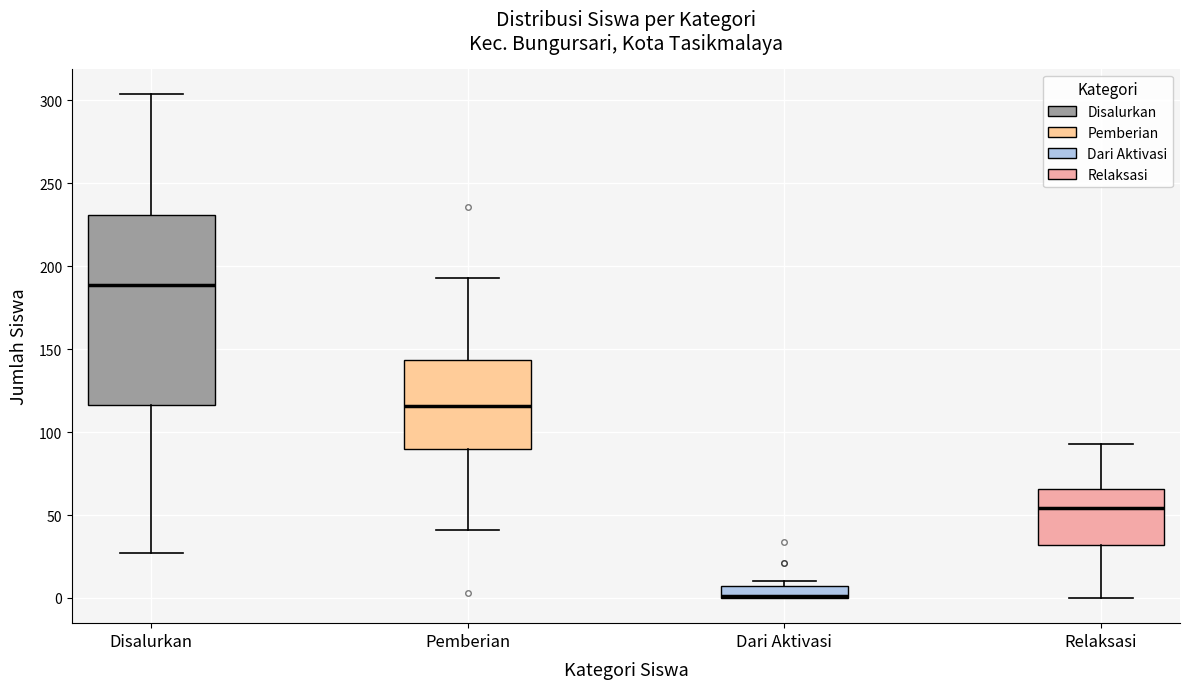

Reading left to right, read every box against the y-axis: the position of its median line, the range the box covers, and the ends of its whiskers. The values are not printed on the chart, so give them approximately, as read against the axis.

Disalurkan: median 190, box 115 to 230, whiskers 25 to 305
Pemberian: median 115, box 90 to 145, whiskers 40 to 195
Dari Aktivasi: median 0 (drawn on the box's lower edge), box 0 to 10, whiskers 0 to 10 (just above the box's upper edge)
Relaksasi: median 55, box 30 to 65, whiskers 0 to 95